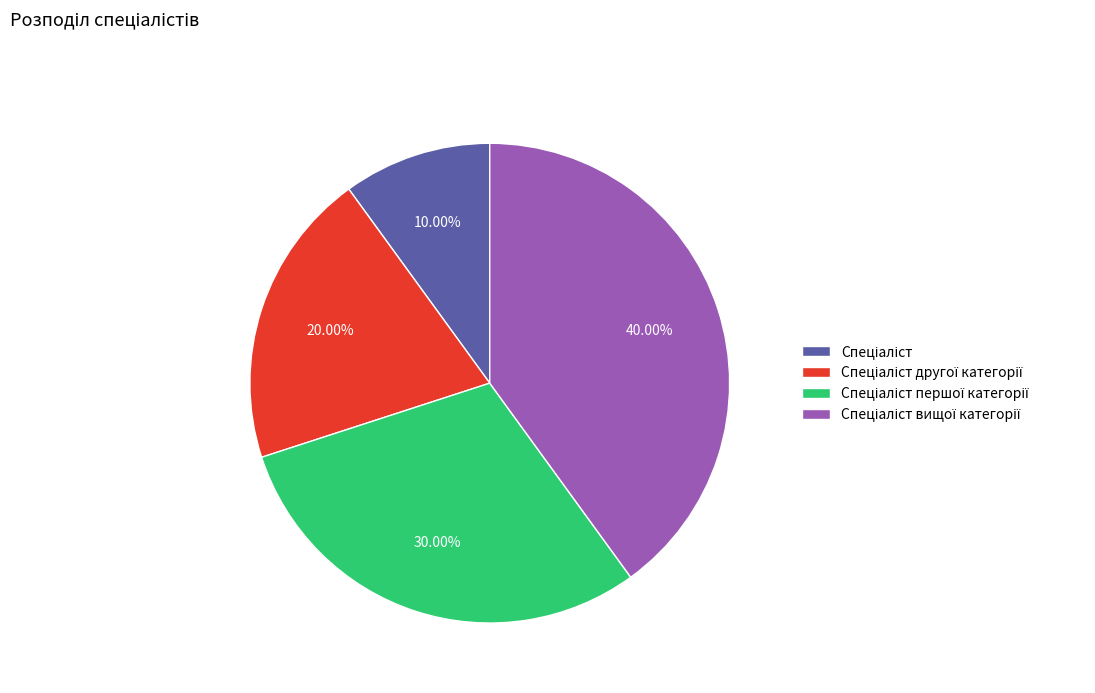

Is there a majority slice in this chart?

No